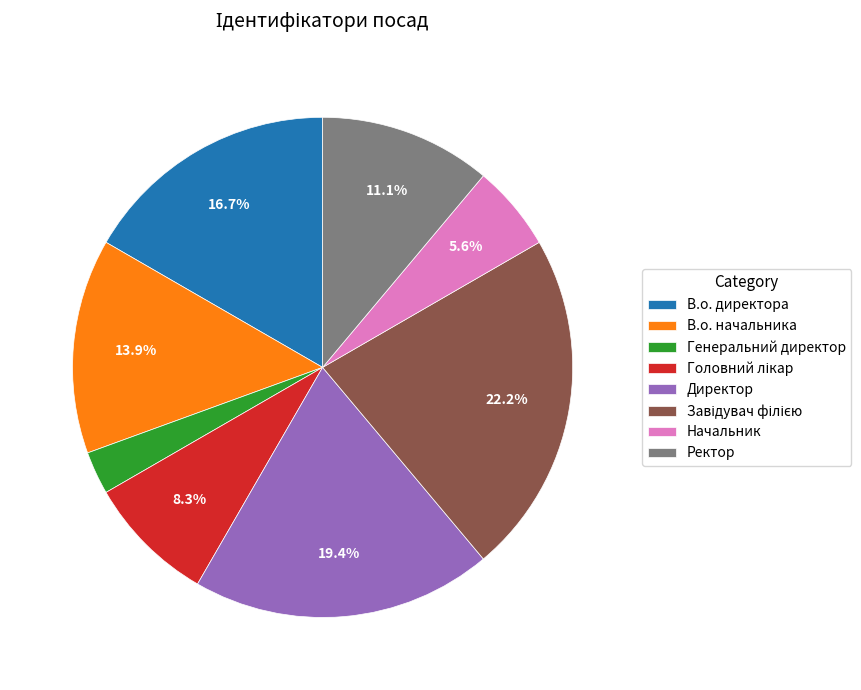

What percentage is NOT represented by Начальник?

94.4%